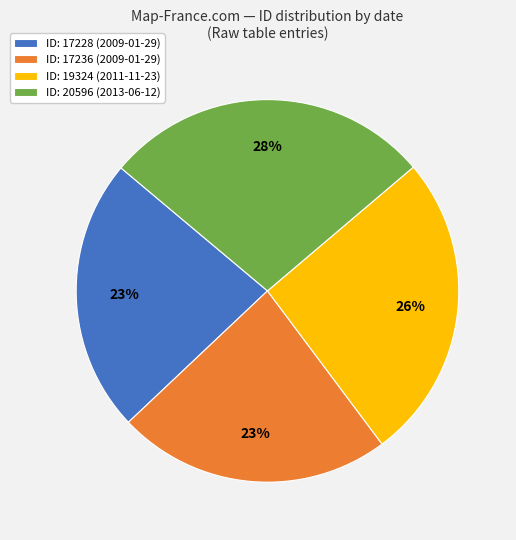

Is there any slice that represents more than half of the pie?

No